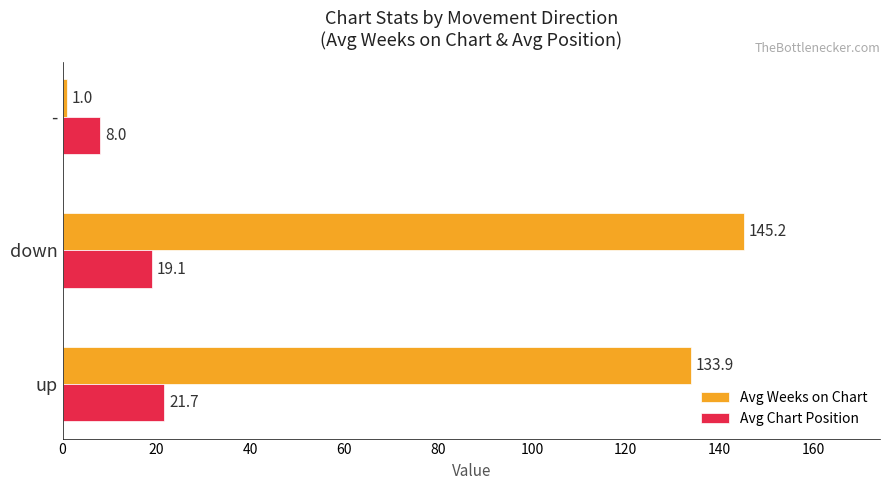

What is the average value of the Avg Weeks on Chart series?

93.4